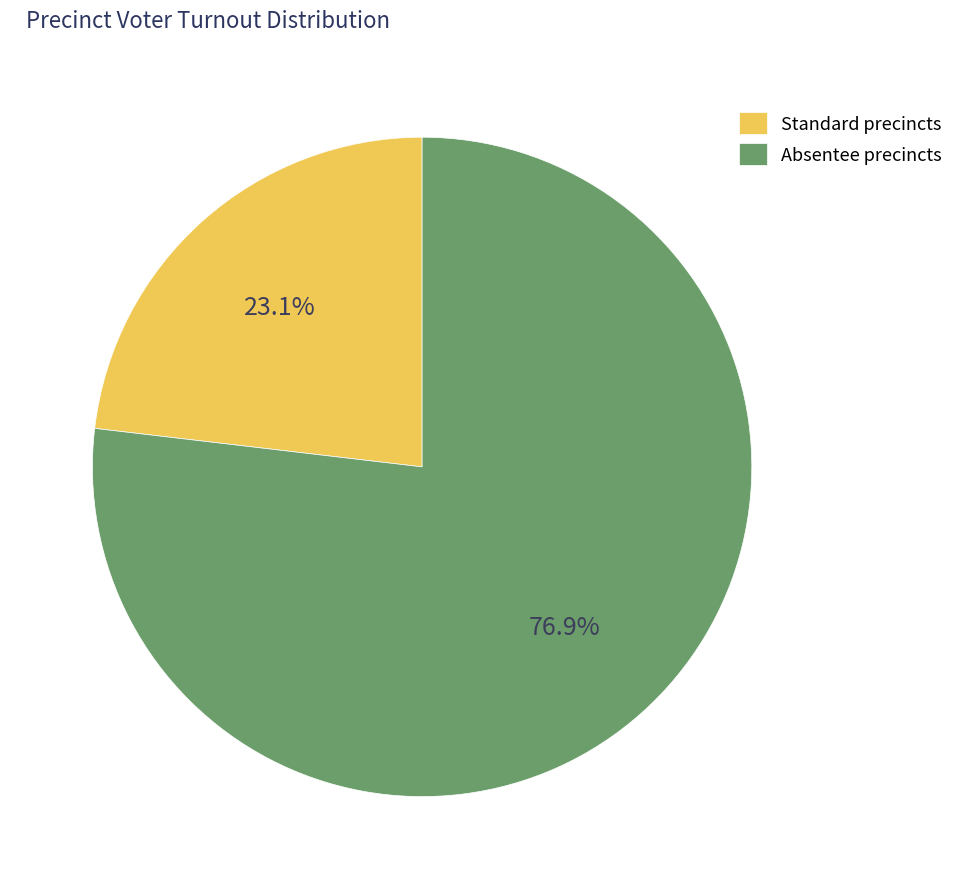

To the nearest percent, what is the average slice percentage?

50%